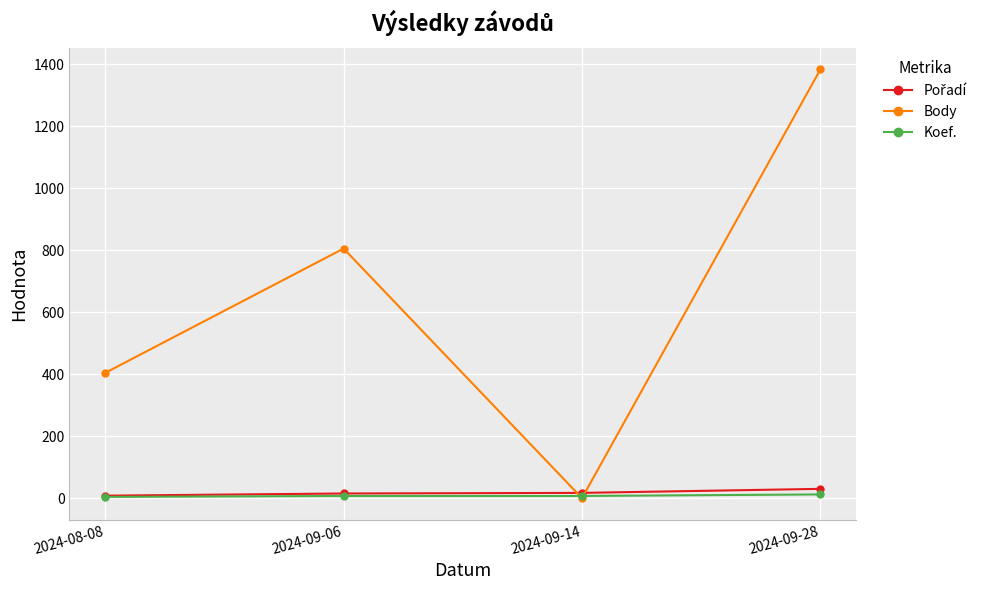

Where is Body nearest to the value 691?

2024-09-06